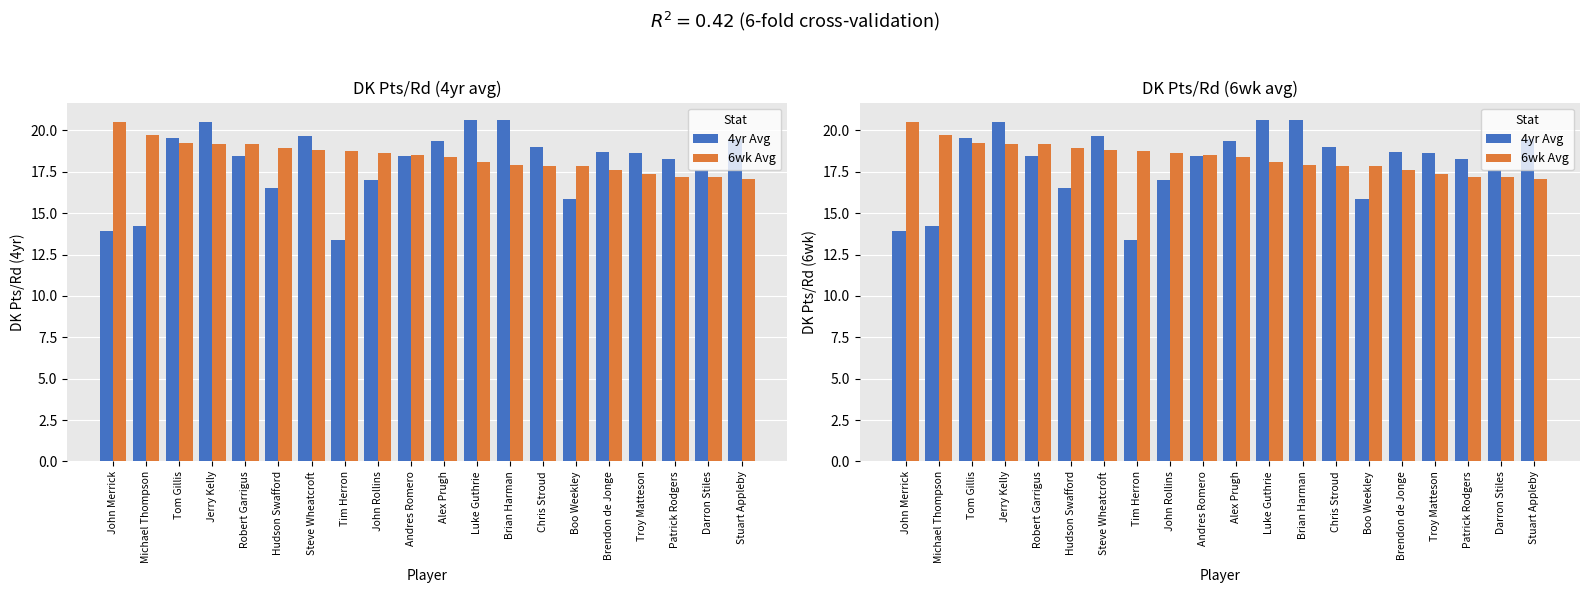

List the labels in order of 4yr Avg value, largest first.

Luke Guthrie, Brian Harman, Jerry Kelly, Steve Wheatcroft, Tom Gillis, Stuart Appleby, Alex Prugh, Chris Stroud, Brendon de Jonge, Troy Matteson, Robert Garrigus, Andres Romero, Patrick Rodgers, Darron Stiles, John Rollins, Hudson Swafford, Boo Weekley, Michael Thompson, John Merrick, Tim Herron